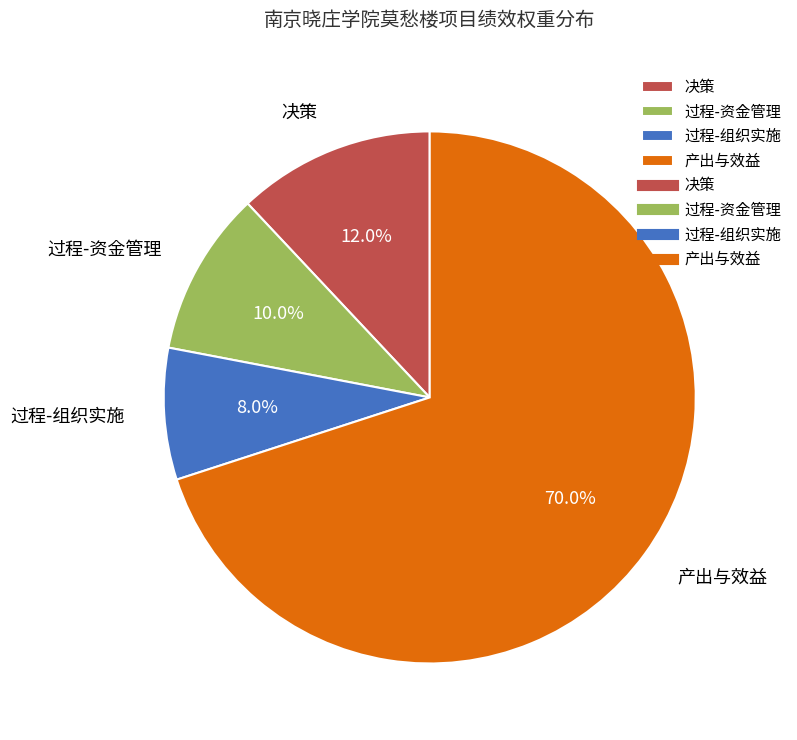

What is the ratio of the value at 产出与效益 to the value at 决策?

5.8